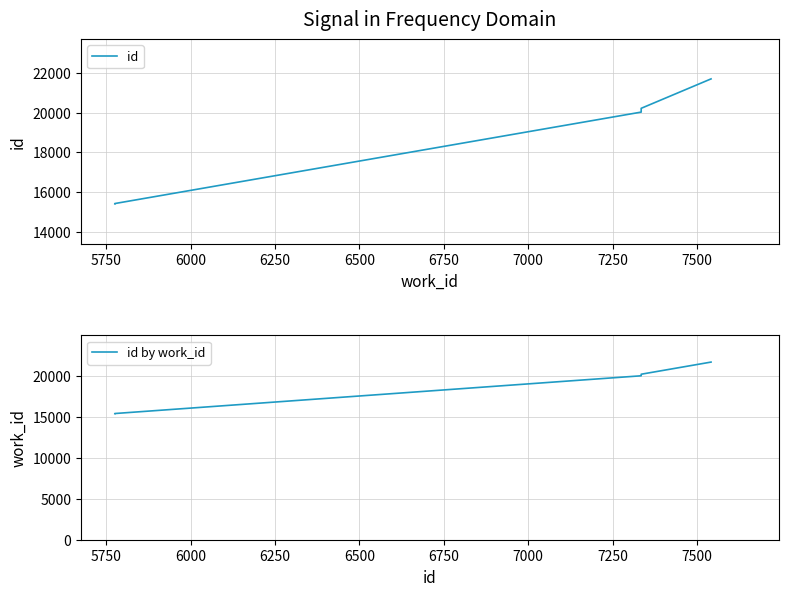

What is the value of the id point at the 3rd from the left?

20027